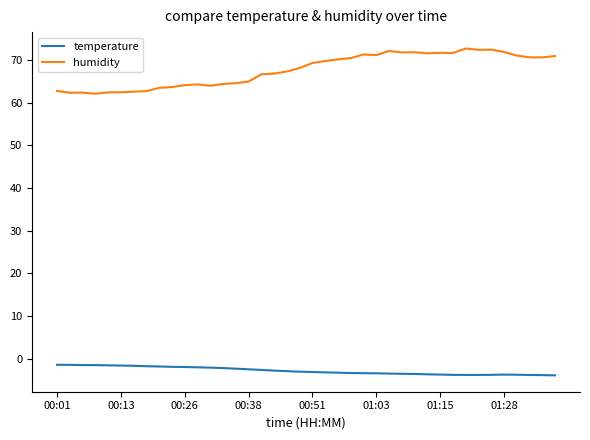

True or false: temperature and humidity cross at least once.

False